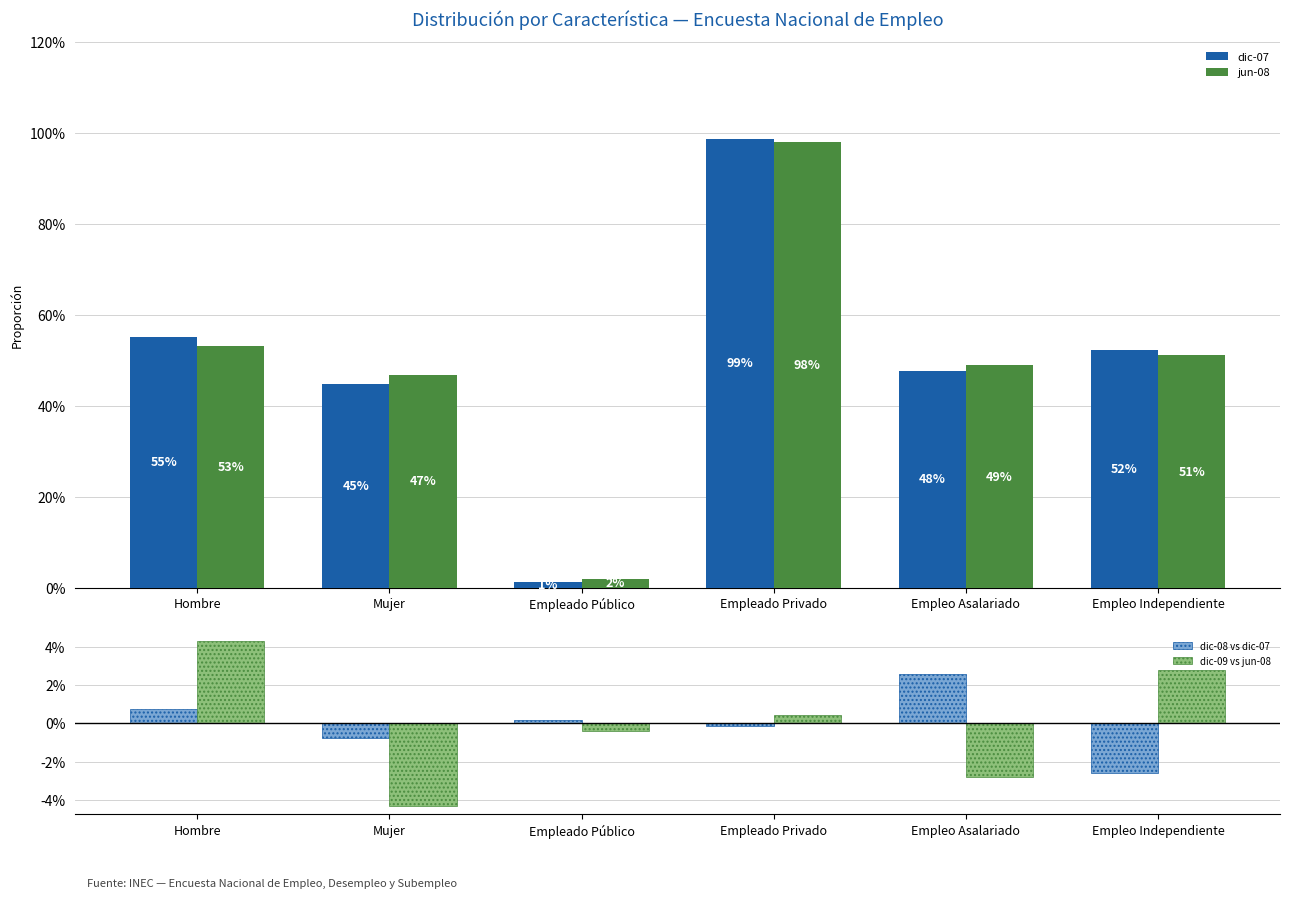

Which category has the lowest value in the dic-07 series?

Empleado Público